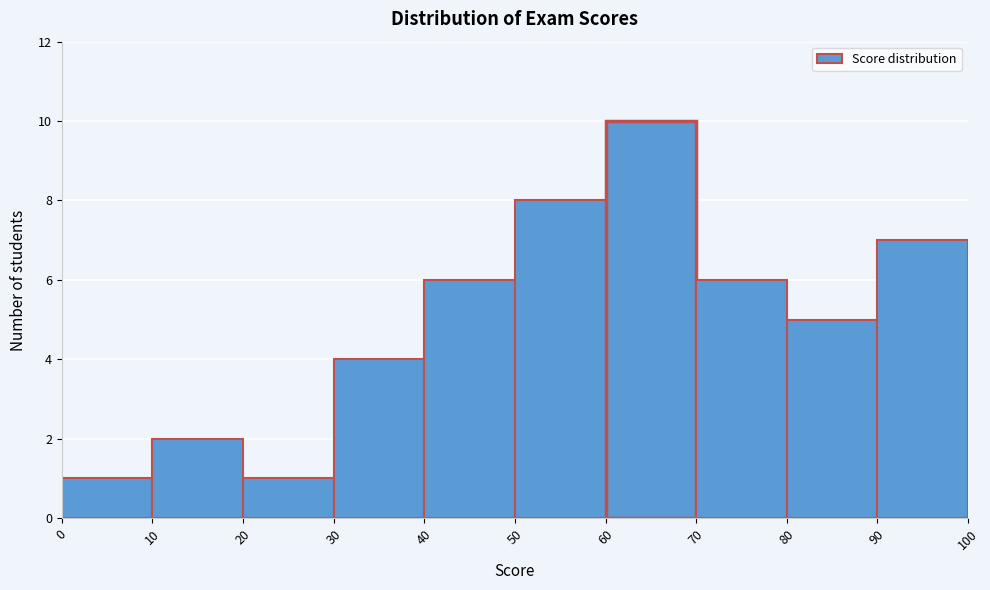

What is the height of the bar covering 60 to 70 on the x-axis? The values are not printed on the chart, so give them approximately, as read against the axis.

10